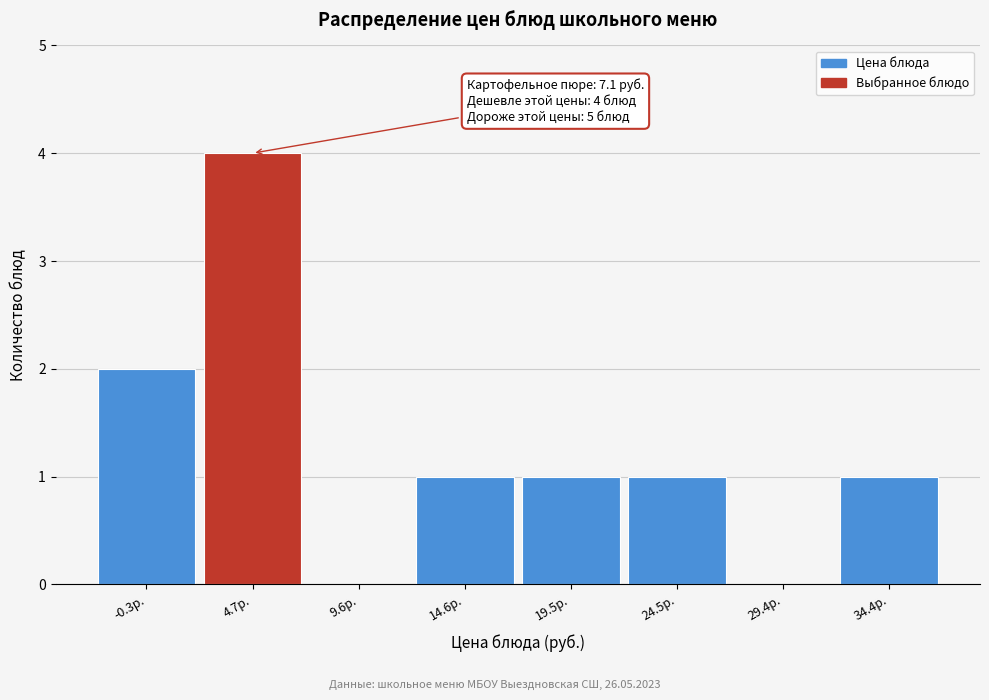

Reading left to right, transcribe all the data shown in this chart.

-0.3р.=2	4.7р.=4	9.6р.=0	14.6р.=1	19.5р.=1	24.5р.=1	29.4р.=0	34.4р.=1